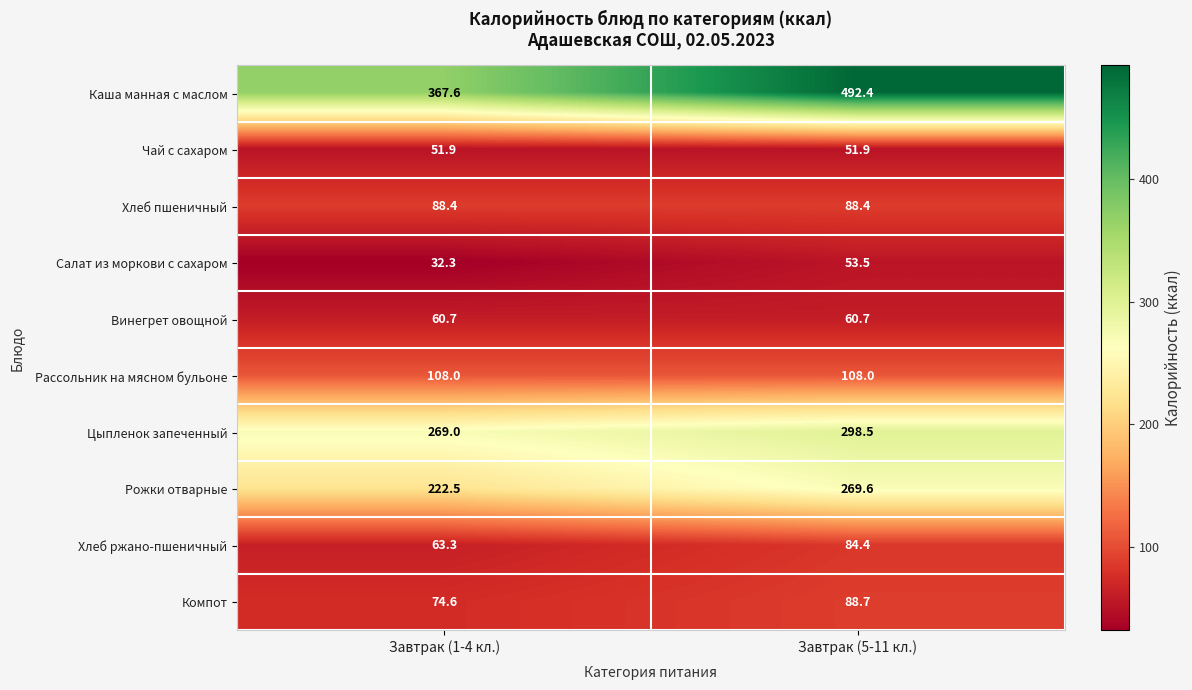

At which category is the sum across all series the highest?

Завтрак (5-11 кл.)